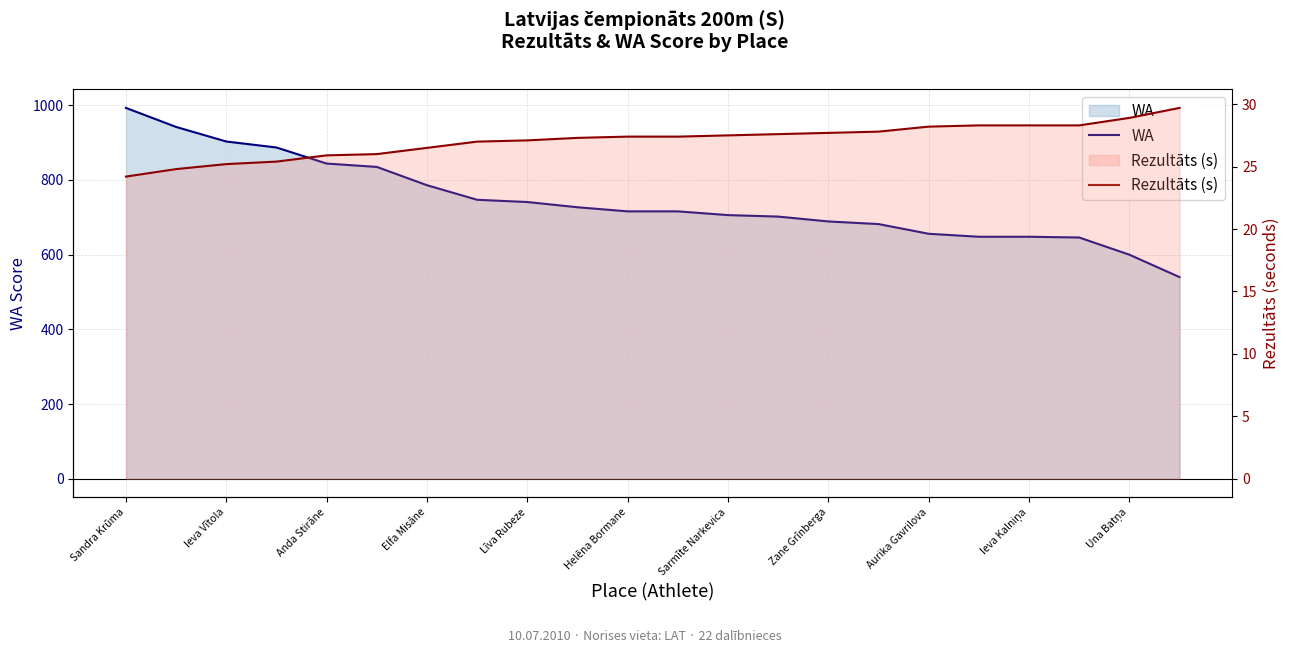

The value of Rezultāts (s) at Elfa Misāne is 47.3. True or false?

False